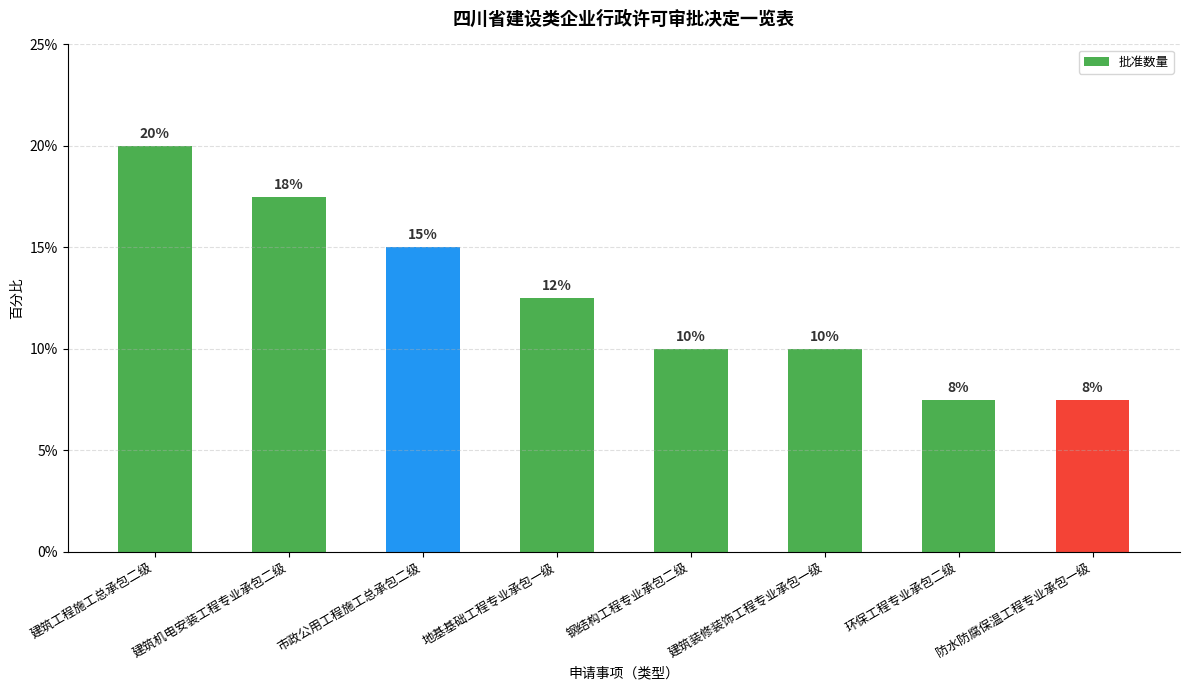

Reading right to left, extract all data points from this chart.

3	3	4	4	5	6	7	8